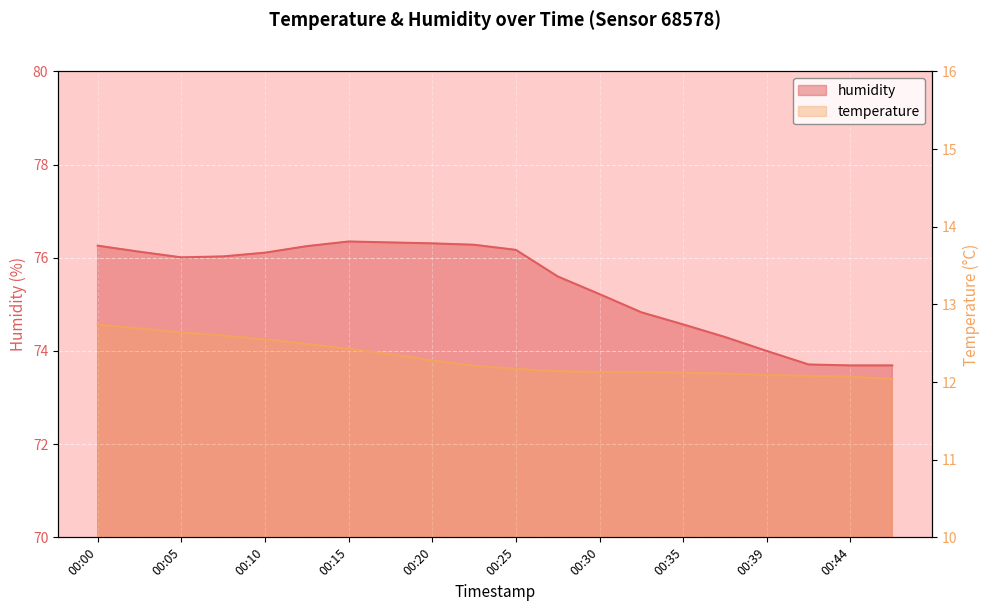

At how many categories does at least one series exceed 69?

20